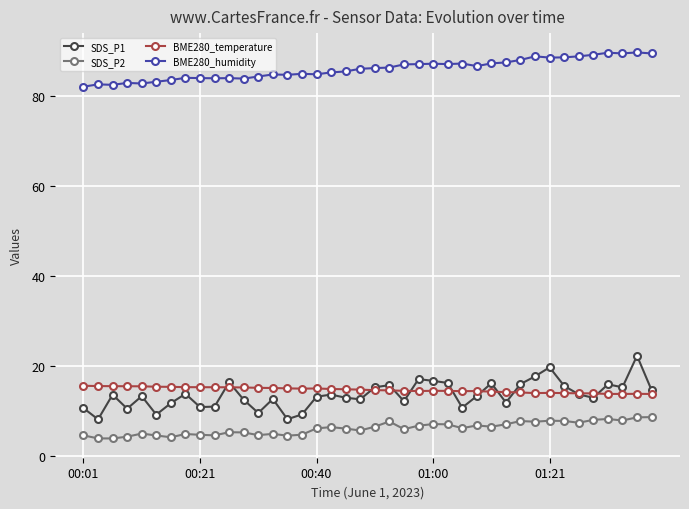

List the series in order of their peak value, lowest first.

SDS_P2, BME280_temperature, SDS_P1, BME280_humidity